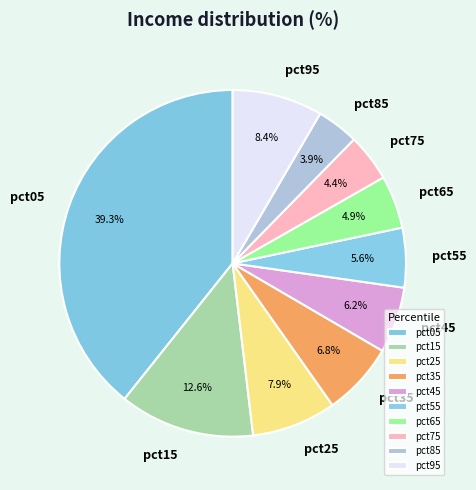

To the nearest percent, what percentage of the pie is pct45?

6%